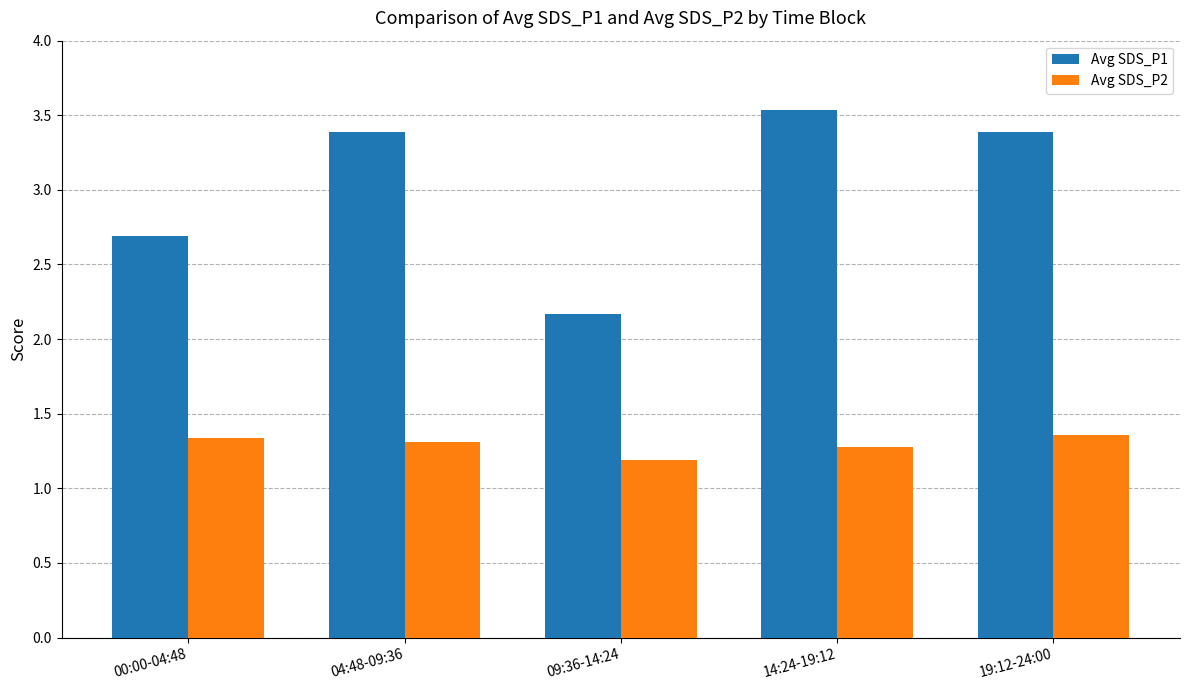

What is the total value across all series at 04:48-09:36?

4.7